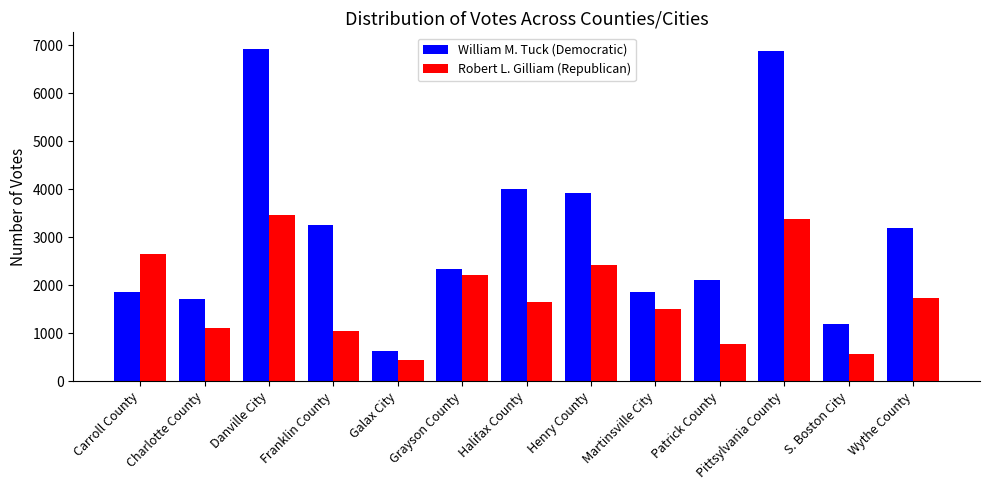

What is the difference between the second highest and second lowest values in the Robert L. Gilliam (Republican) series?

2812